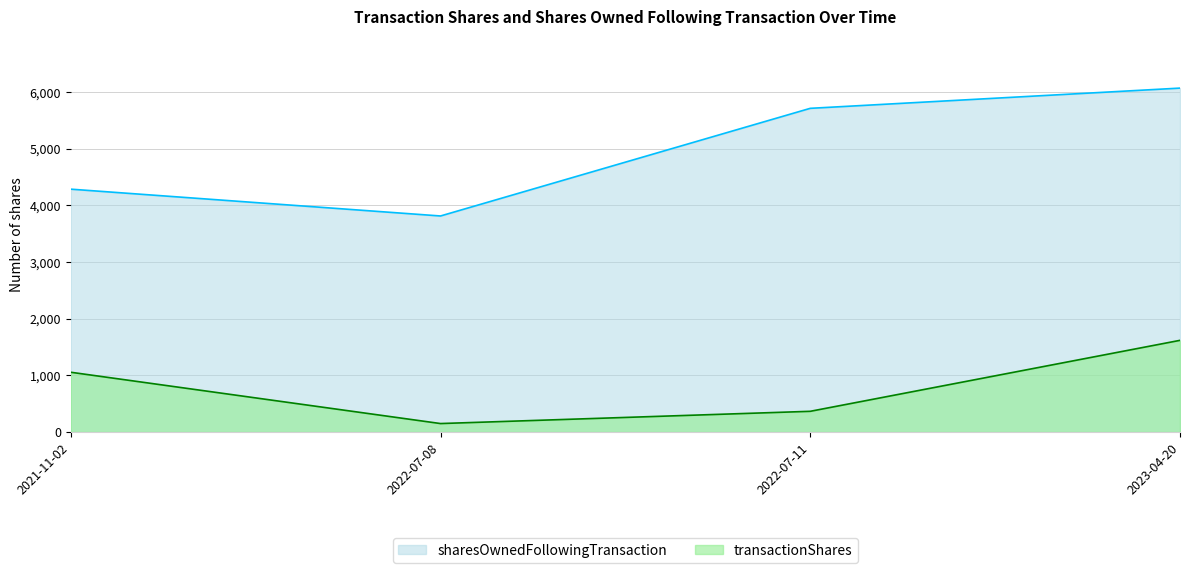

The transactionShares series shows 615 at 2022-07-11. True or false?

False